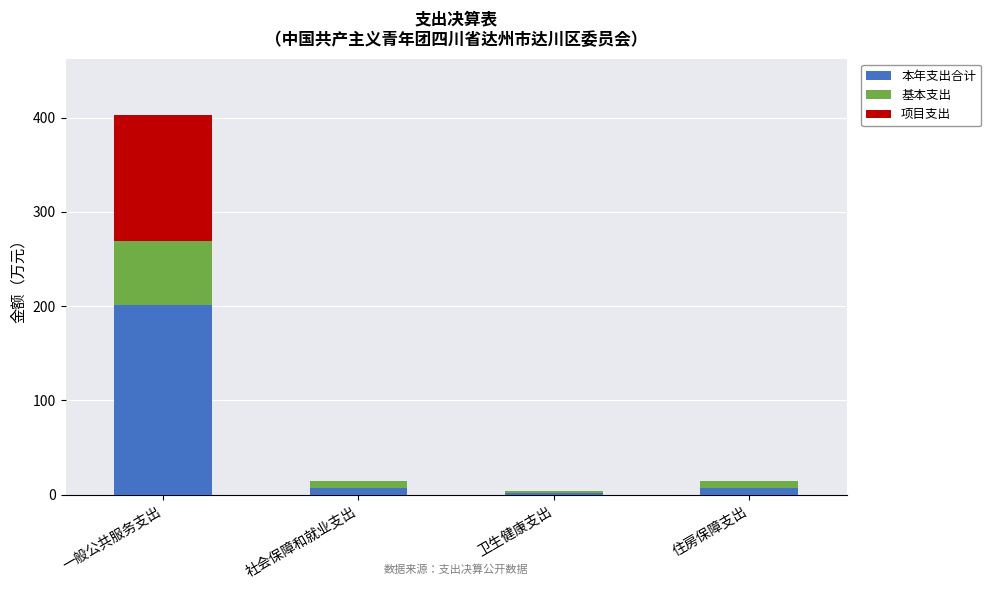

What are all the series names shown in the legend?

本年支出合计, 基本支出, 项目支出